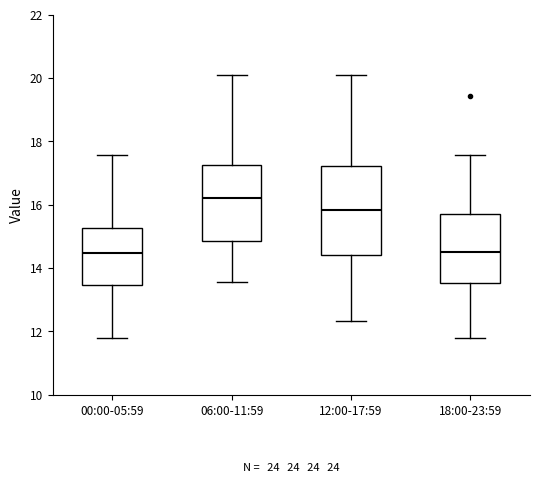

Where is the lower edge of the box for 06:00-11:59 on the y-axis? The values are not printed on the chart, so give them approximately, as read against the axis.

14.8